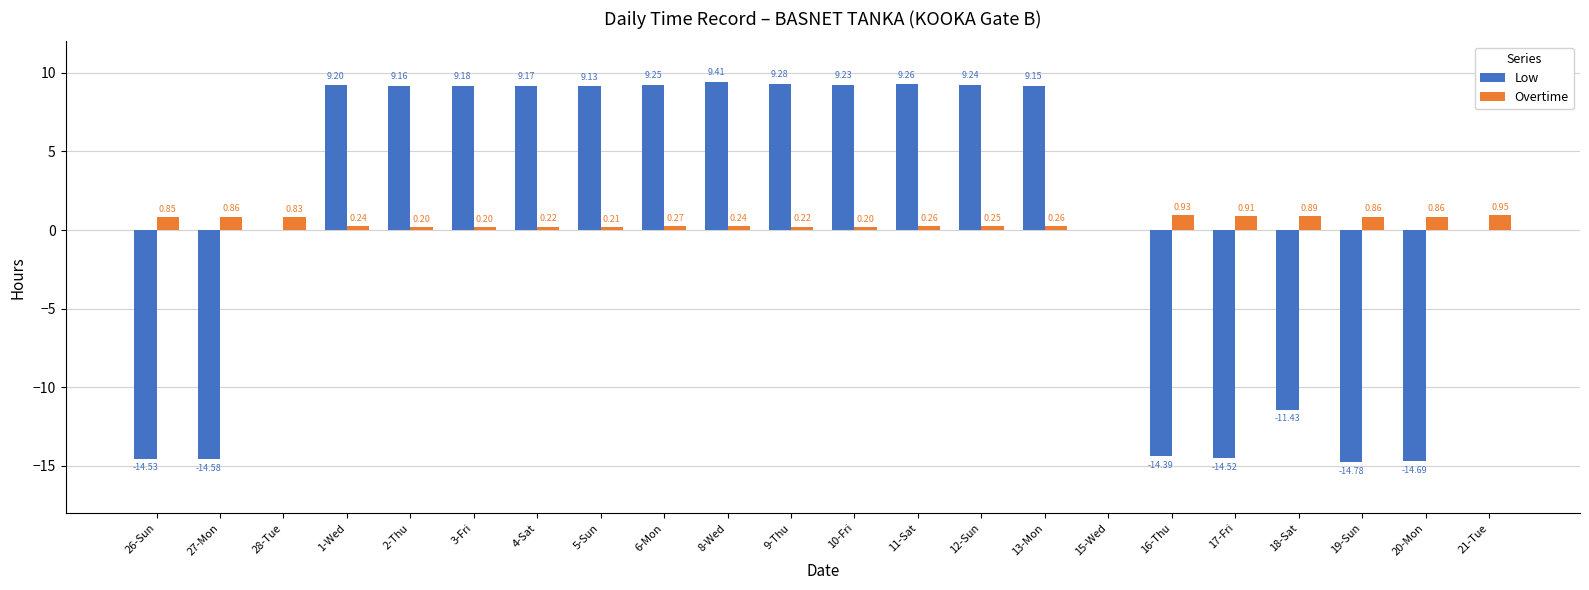

What is the sum of all Low values?

11.7